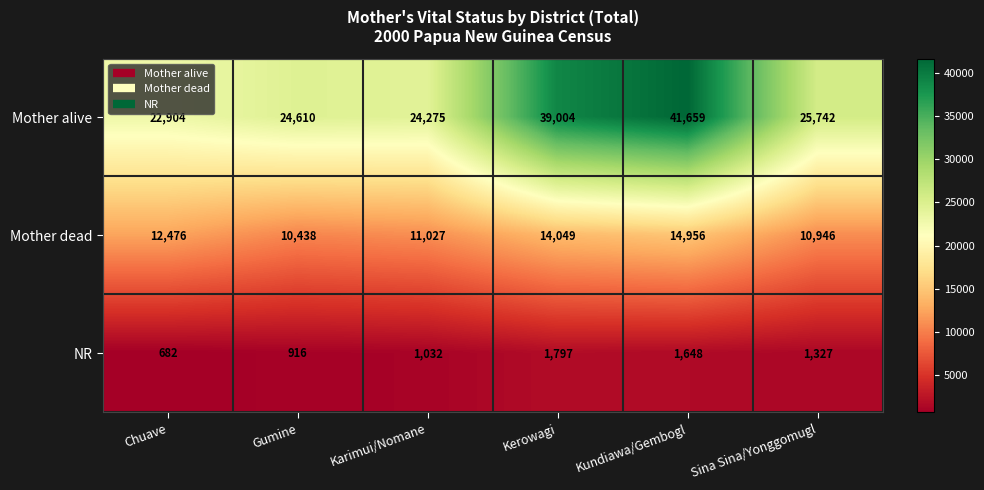

Rank the series by their average value, from lowest to highest.

NR, Mother dead, Mother alive